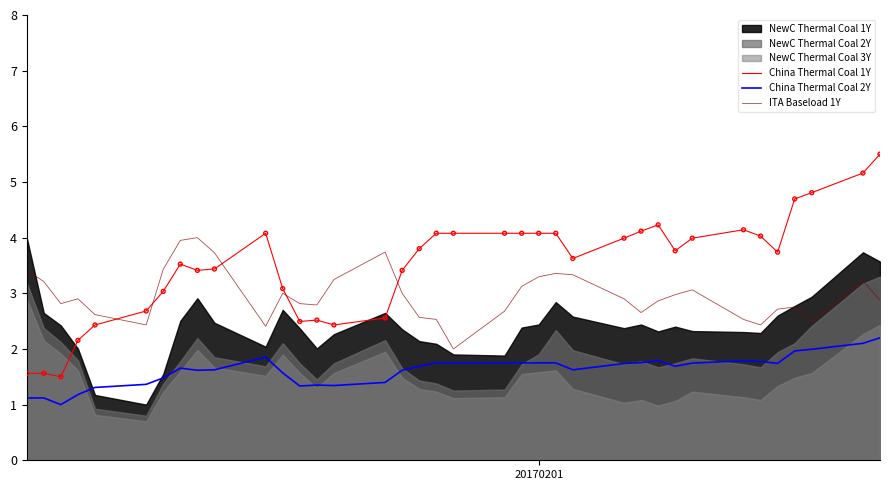

What is the maximum value for China Thermal Coal 2Y?

2.2